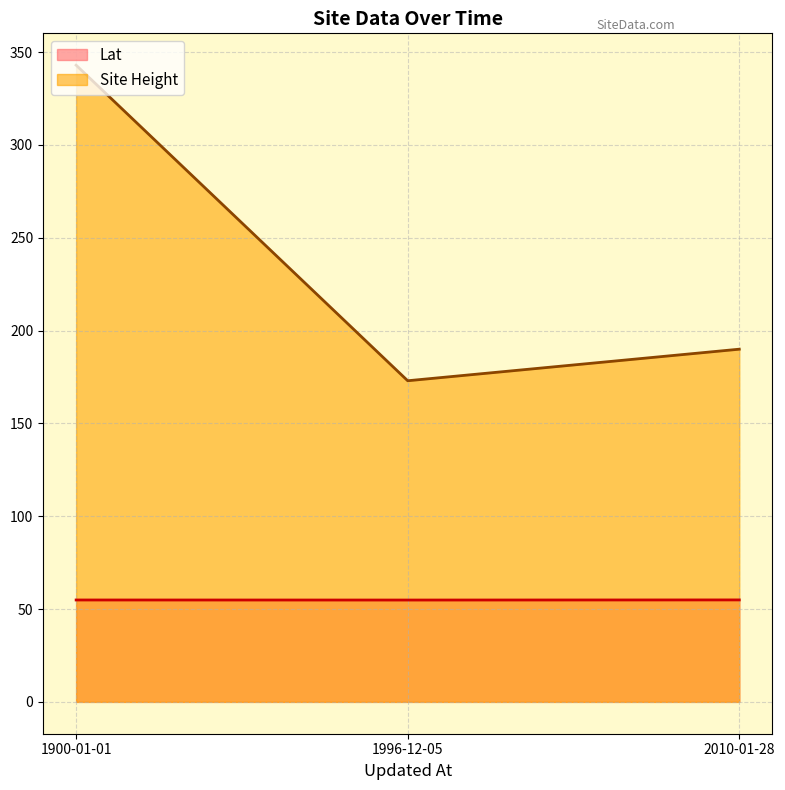

What is the difference between the maximum and minimum values in the Site Height series?

170.0